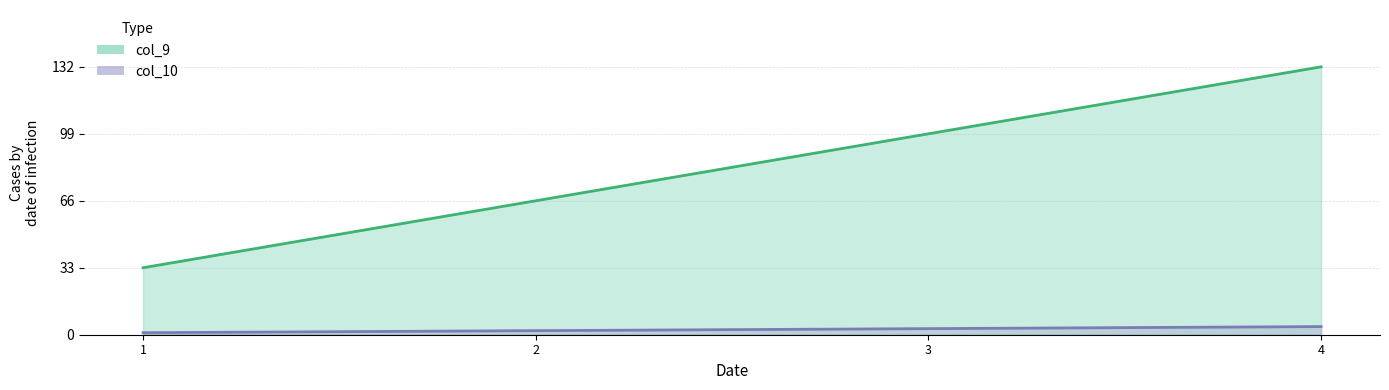

True or false: col_10 has more than 1 interior local peaks.

False